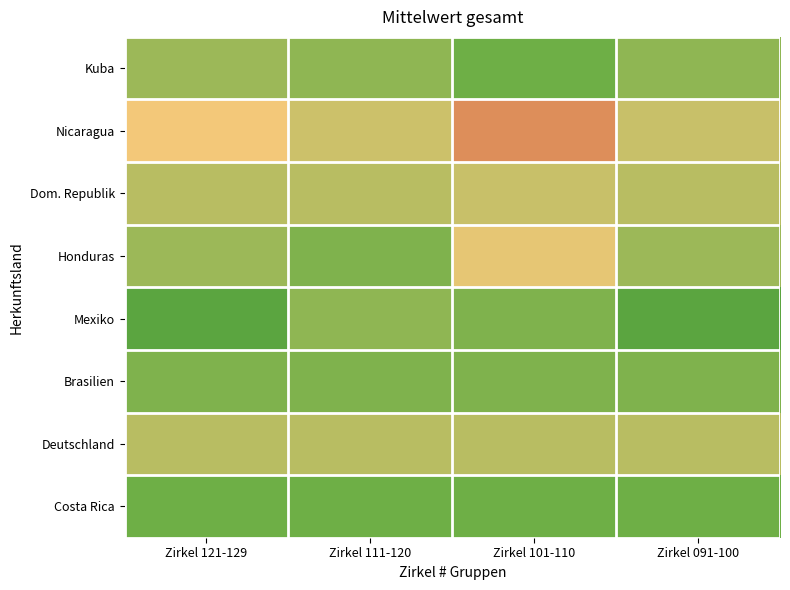

Reading right to left, extract all data points from this chart.

Kuba: Zirkel 091-100=5.0	Zirkel 101-110=5.0	Zirkel 111-120=5.0	Zirkel 121-129=5.1
Nicaragua: Zirkel 091-100=5.2	Zirkel 101-110=5.5	Zirkel 111-120=5.2	Zirkel 121-129=5.4
Dom. Republik: Zirkel 091-100=5.2	Zirkel 101-110=5.2	Zirkel 111-120=5.2	Zirkel 121-129=5.2
Honduras: Zirkel 091-100=5.1	Zirkel 101-110=5.3	Zirkel 111-120=5.0	Zirkel 121-129=5.1
Mexiko: Zirkel 091-100=4.9	Zirkel 101-110=5.0	Zirkel 111-120=5.0	Zirkel 121-129=4.9
Brasilien: Zirkel 091-100=5.0	Zirkel 101-110=5.0	Zirkel 111-120=5.0	Zirkel 121-129=5.0
Deutschland: Zirkel 091-100=5.2	Zirkel 101-110=5.2	Zirkel 111-120=5.2	Zirkel 121-129=5.2
Costa Rica: Zirkel 091-100=5.0	Zirkel 101-110=5.0	Zirkel 111-120=5.0	Zirkel 121-129=5.0